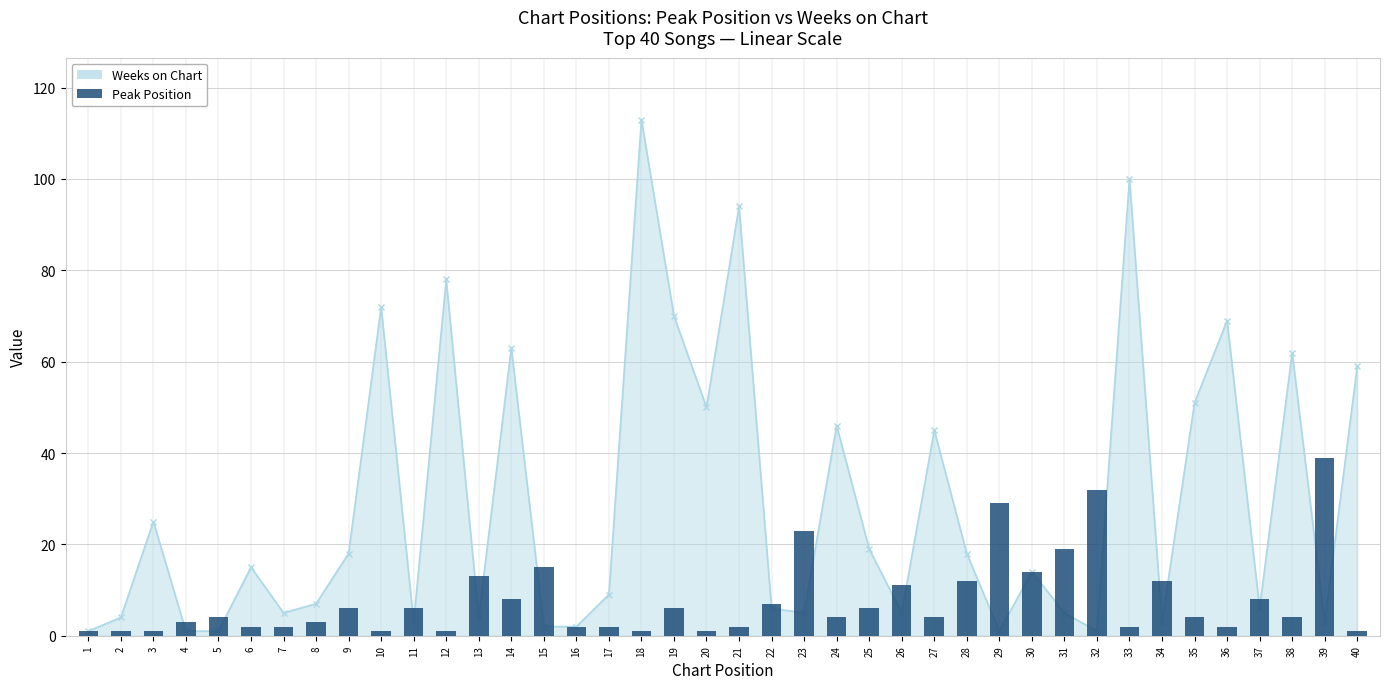

What is the value of the 36th bar from the left?

2